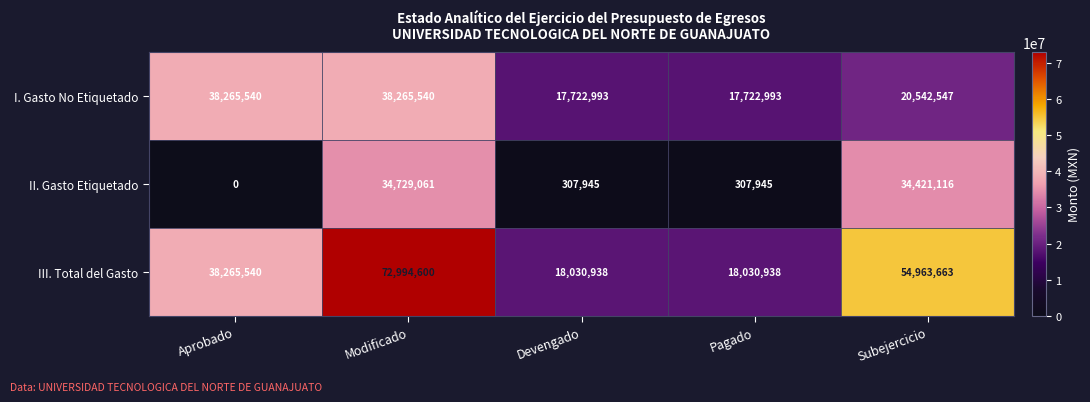

True or false: III. Total del Gasto has a value of 11340574 at Devengado.

False